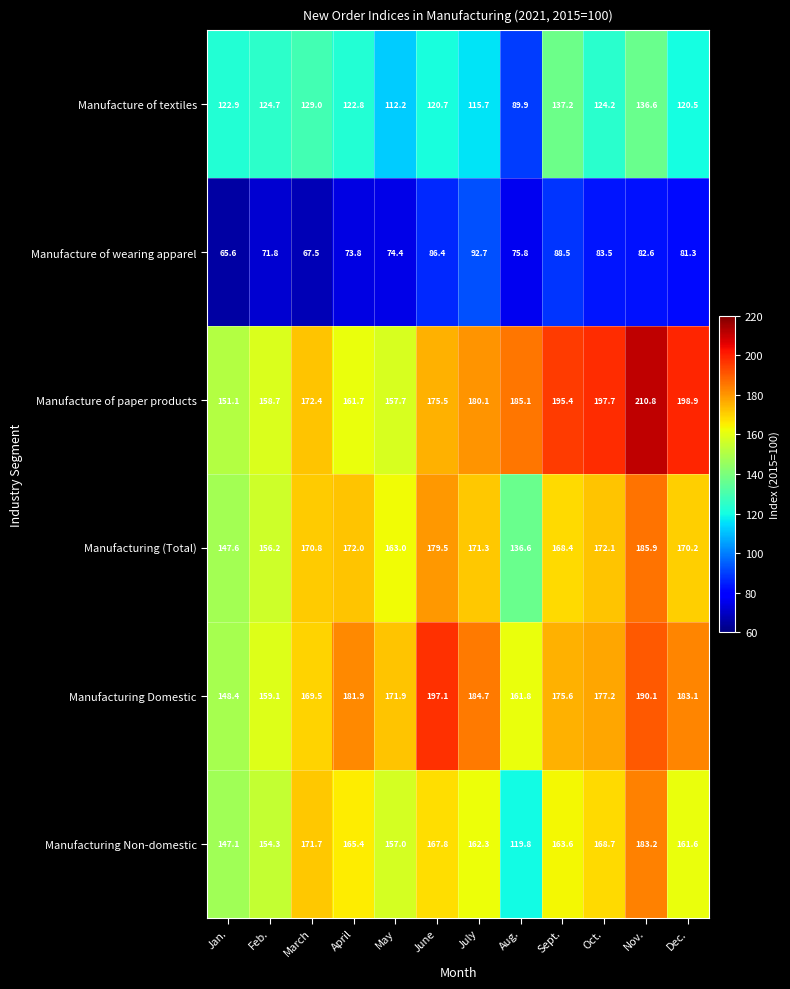

Rank the series by their maximum value, from lowest to highest.

Manufacture of wearing apparel, Manufacture of textiles, Manufacturing Non-domestic, Manufacturing (Total), Manufacturing Domestic, Manufacture of paper products